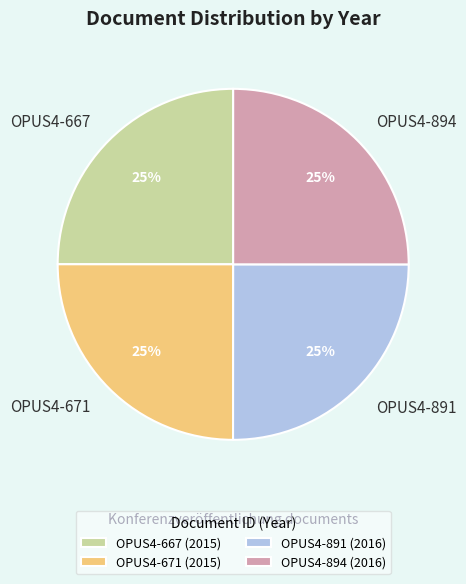

True or false: OPUS4-894 accounts for 13% of the total.

False